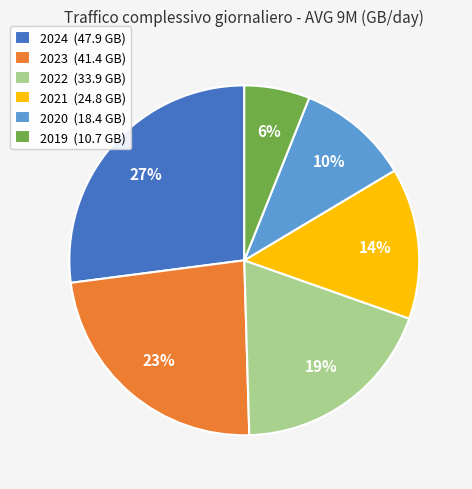

Is there a majority slice in this chart?

No